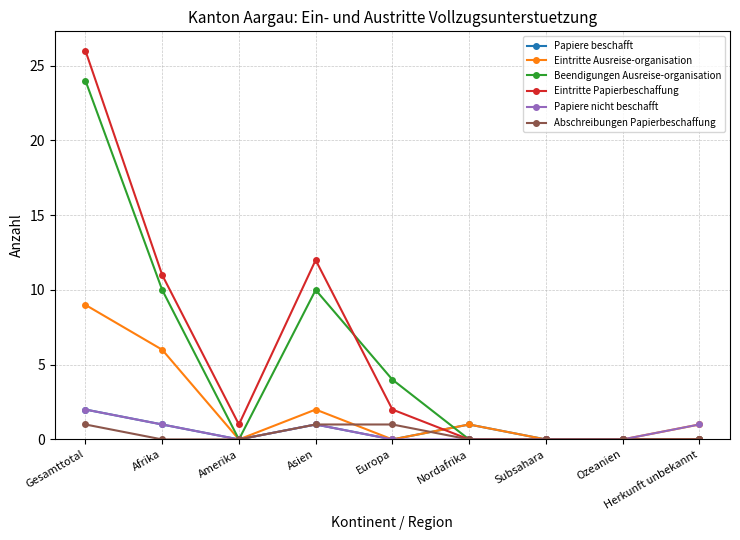

Reading left to right, extract all data points from this chart.

Papiere beschafft: 2	1	0	1	0	1	0	0	0
Eintritte Ausreise-organisation: 9	6	0	2	0	1	0	0	1
Beendigungen Ausreise-organisation: 24	10	0	10	4	0	0	0	0
Eintritte Papierbeschaffung: 26	11	1	12	2	0	0	0	0
Papiere nicht beschafft: 2	1	0	1	0	0	0	0	1
Abschreibungen Papierbeschaffung: 1	0	0	1	1	0	0	0	0